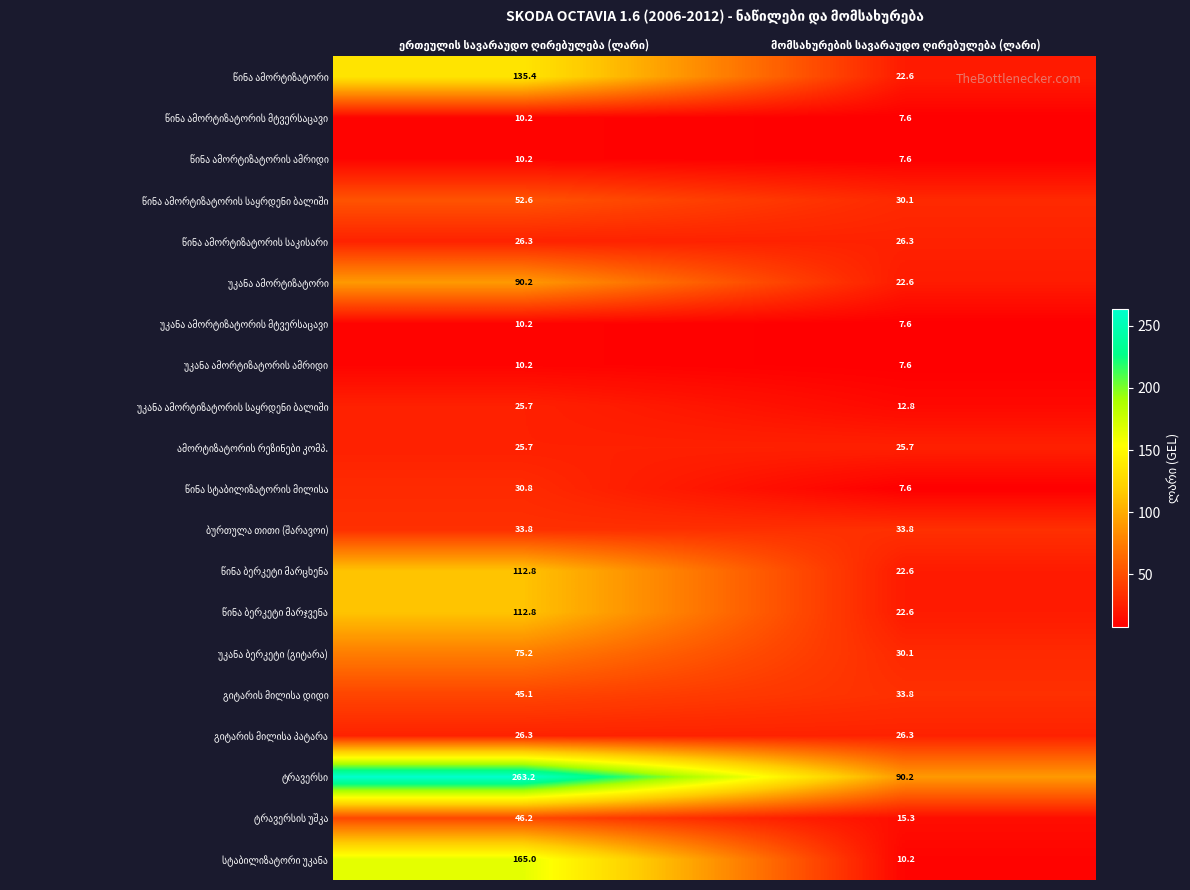

What is the total value across all series at ერთეულის სავარაუდო ღირებულება (ლარი)?

1307.8